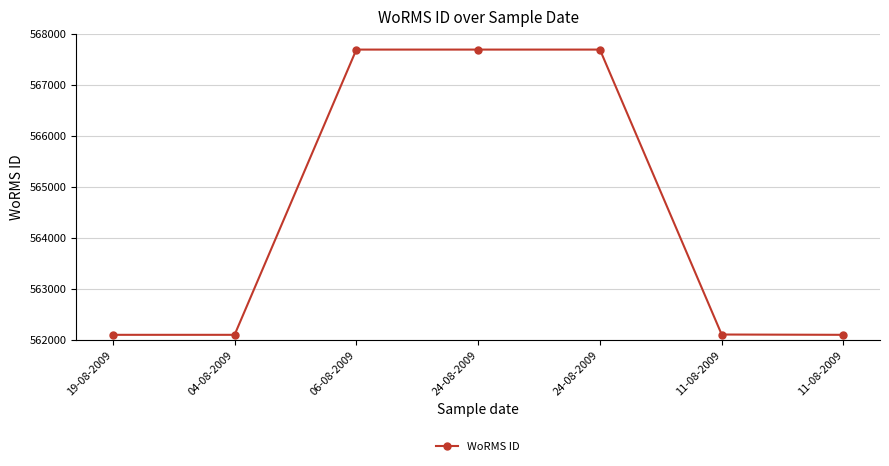

Rank the categories by value from highest to lowest.

06-08-2009, 24-08-2009, 24-08-2009, 11-08-2009, 19-08-2009, 04-08-2009, 11-08-2009